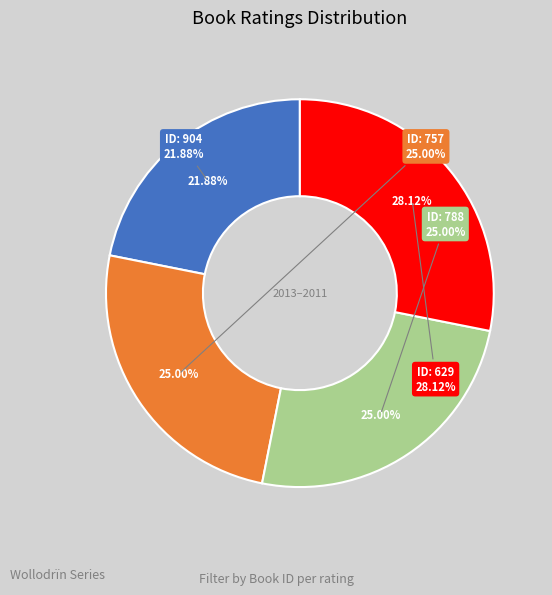

What is the ratio of the value at 629 to the value at 788?

1.1